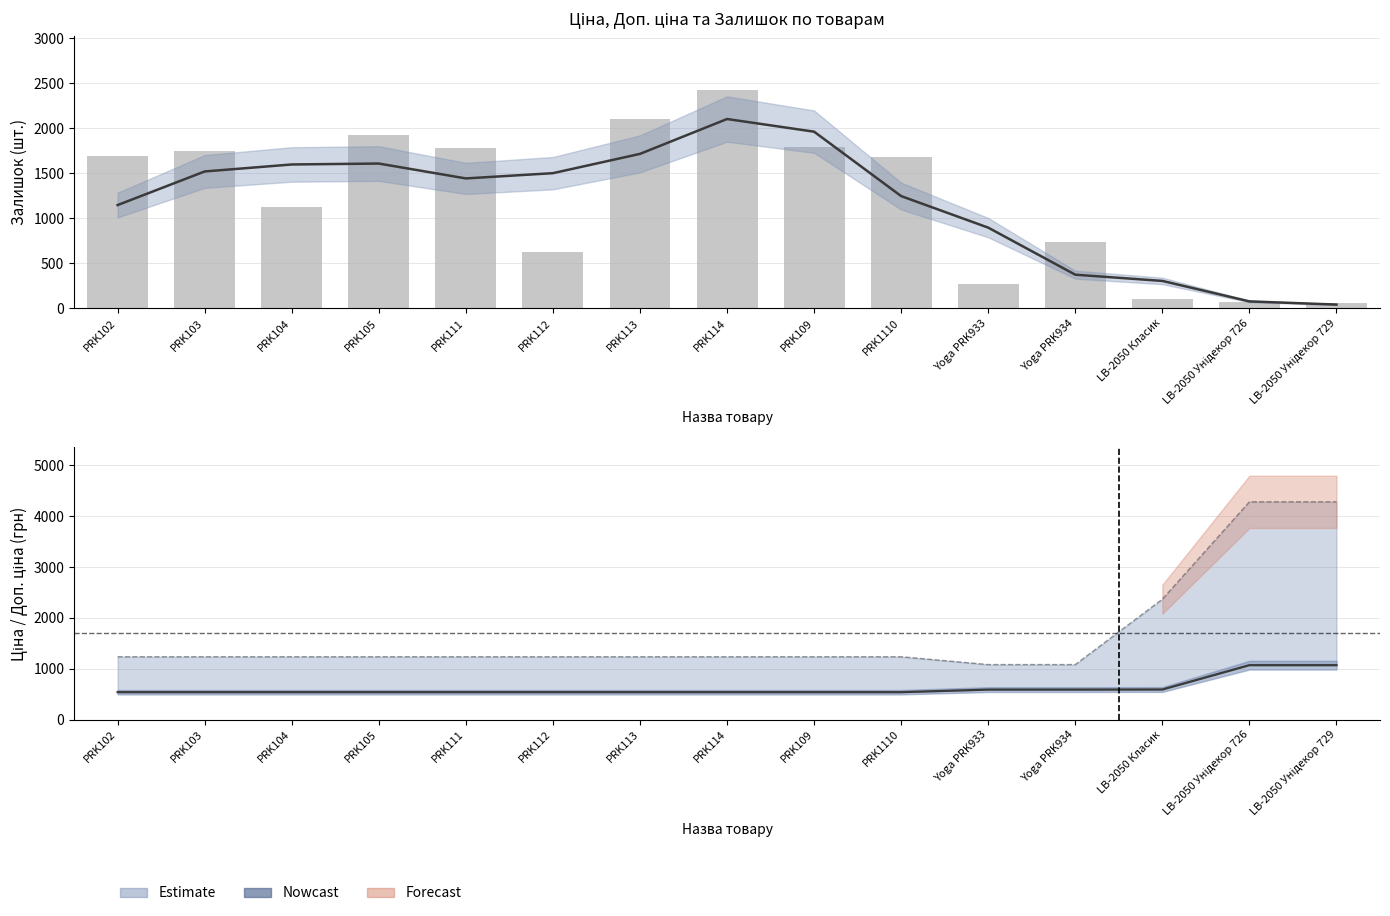

Which series changed the most between PRK105 and PRK113?

Залишок